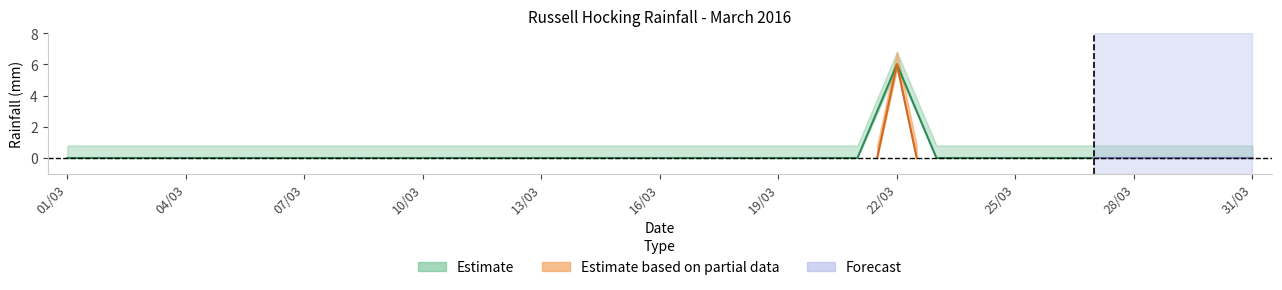

Rank the categories by value from lowest to highest.

01/03, 02/03, 03/03, 04/03, 05/03, 06/03, 07/03, 08/03, 09/03, 10/03, 11/03, 12/03, 13/03, 14/03, 15/03, 16/03, 17/03, 18/03, 19/03, 20/03, 21/03, 23/03, 24/03, 25/03, 26/03, 27/03, 28/03, 29/03, 30/03, 31/03, 22/03